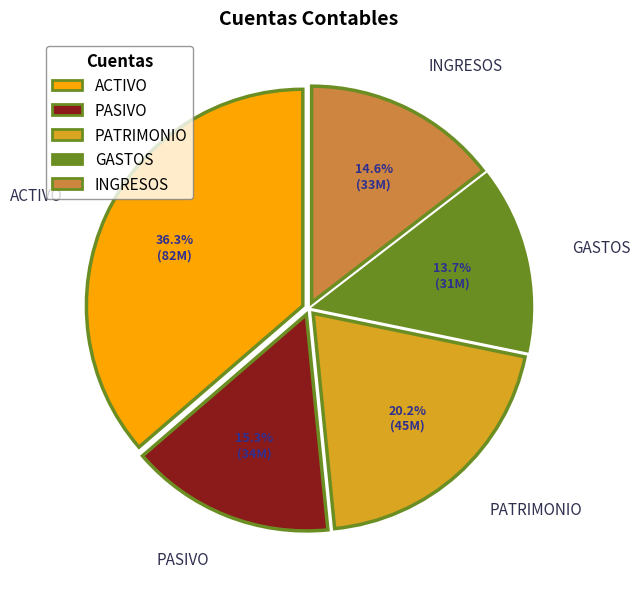

Which category has the biggest portion of the pie?

ACTIVO